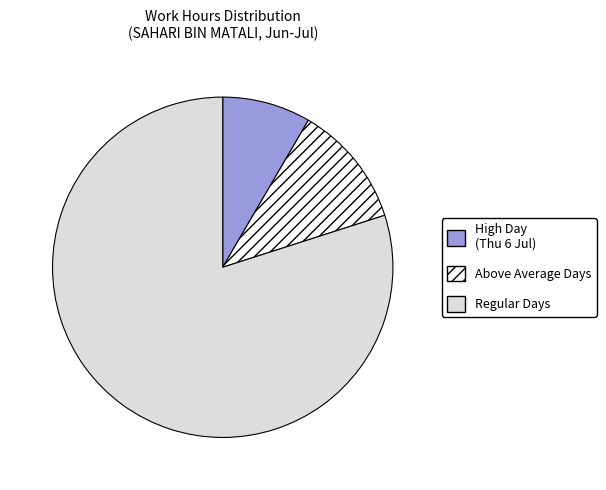

True or false: Above Average Days accounts for 12% of the total.

True